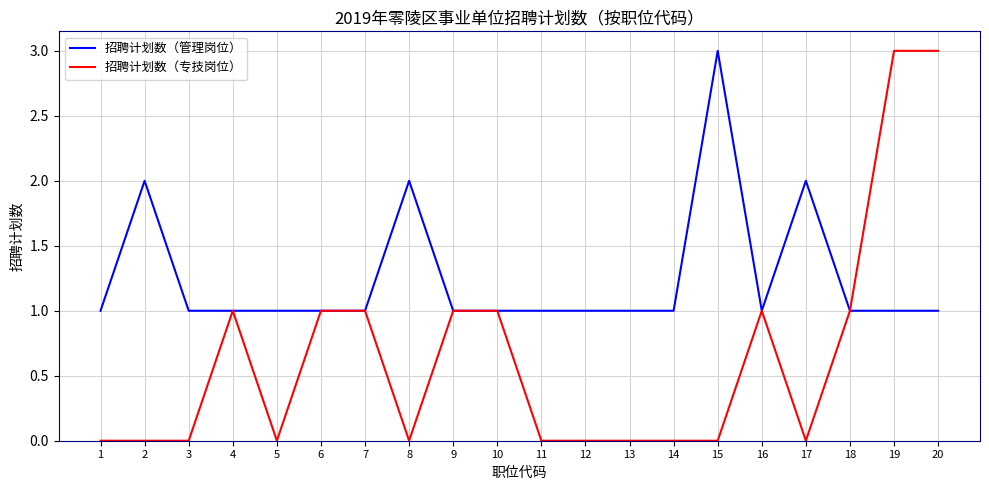

What is the sum of the 招聘计划数（管理岗位） values at 7 and 18?

2